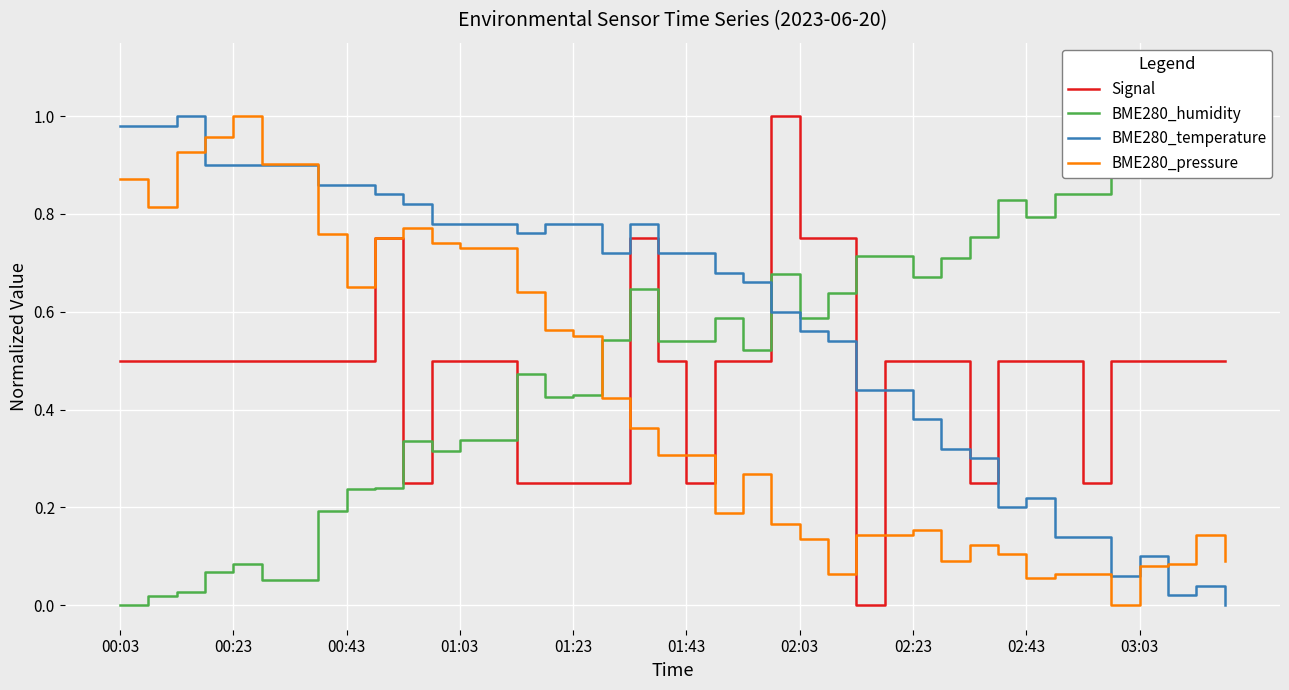

How many data points in Signal are above 0?

39